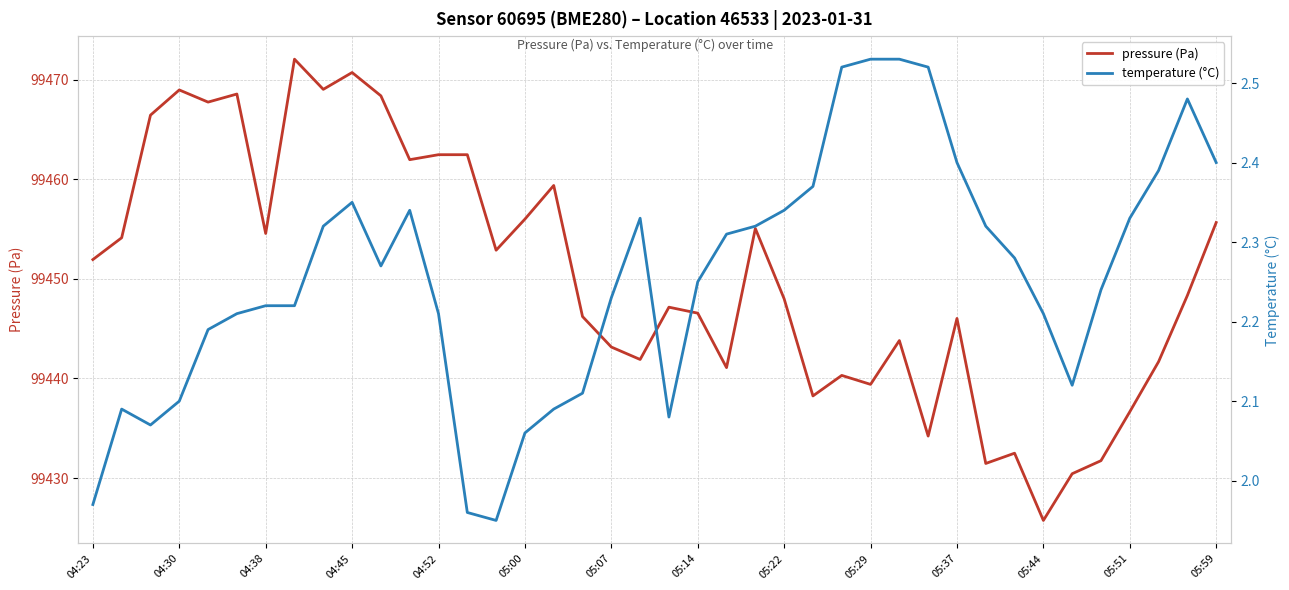

The pressure (Pa) series shows 99439.4 at 05:29. True or false?

True